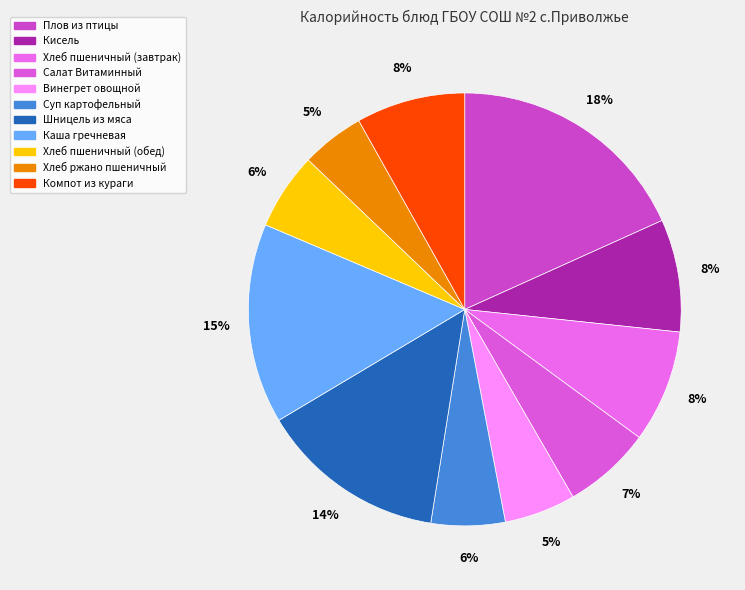

Count the number of slices in the pie.

11